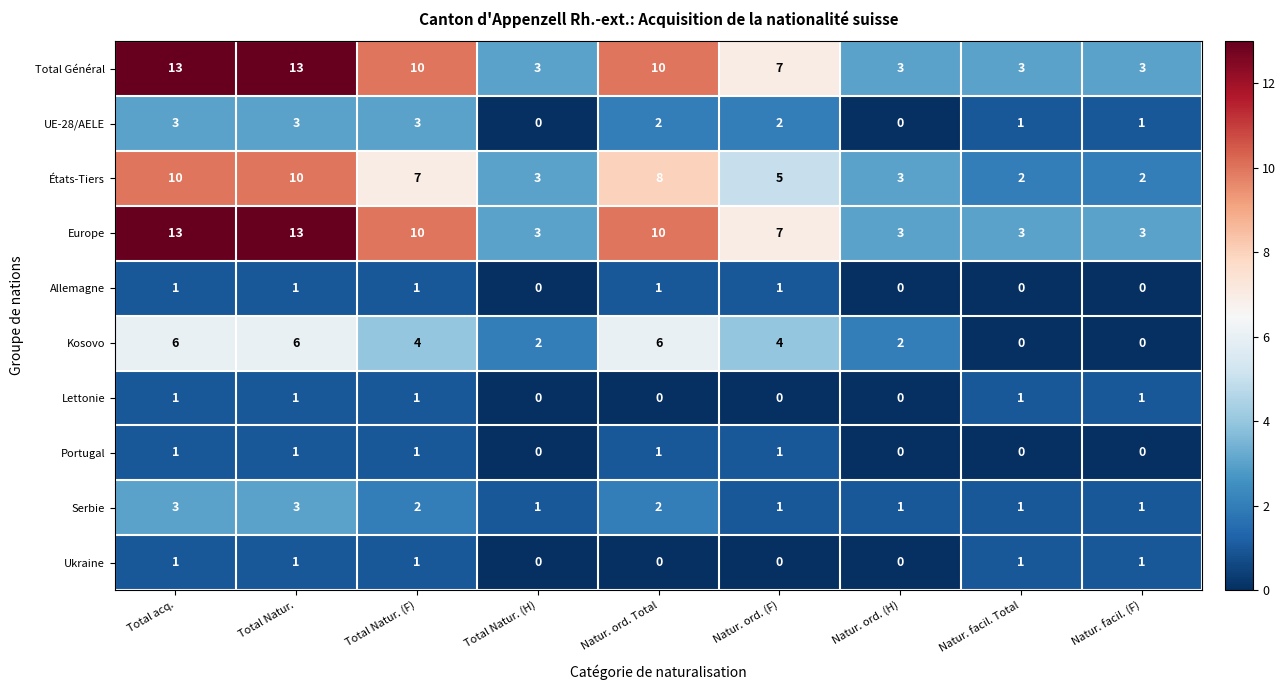

Is the value of Total Général at Total acq. greater than the value of Ukraine at Total Natur. (F)?

Yes